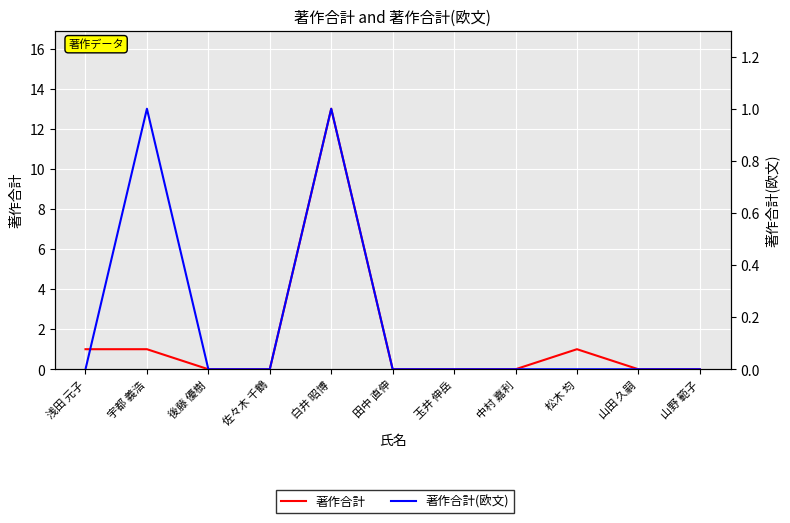

At which label does 著作合計 reach its minimum?

後藤 優樹